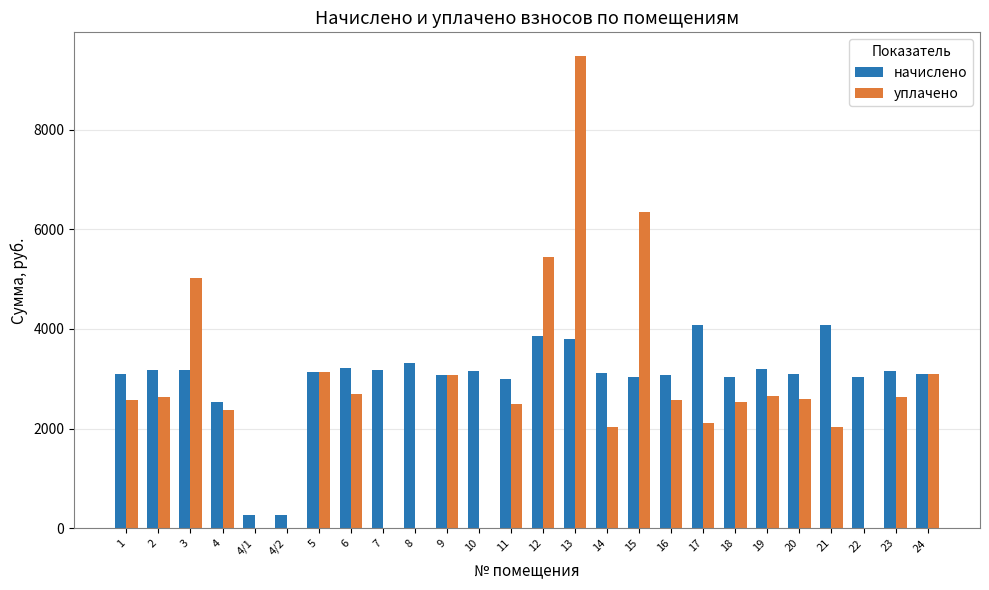

What is the highest value of the начислено series?

4070.4